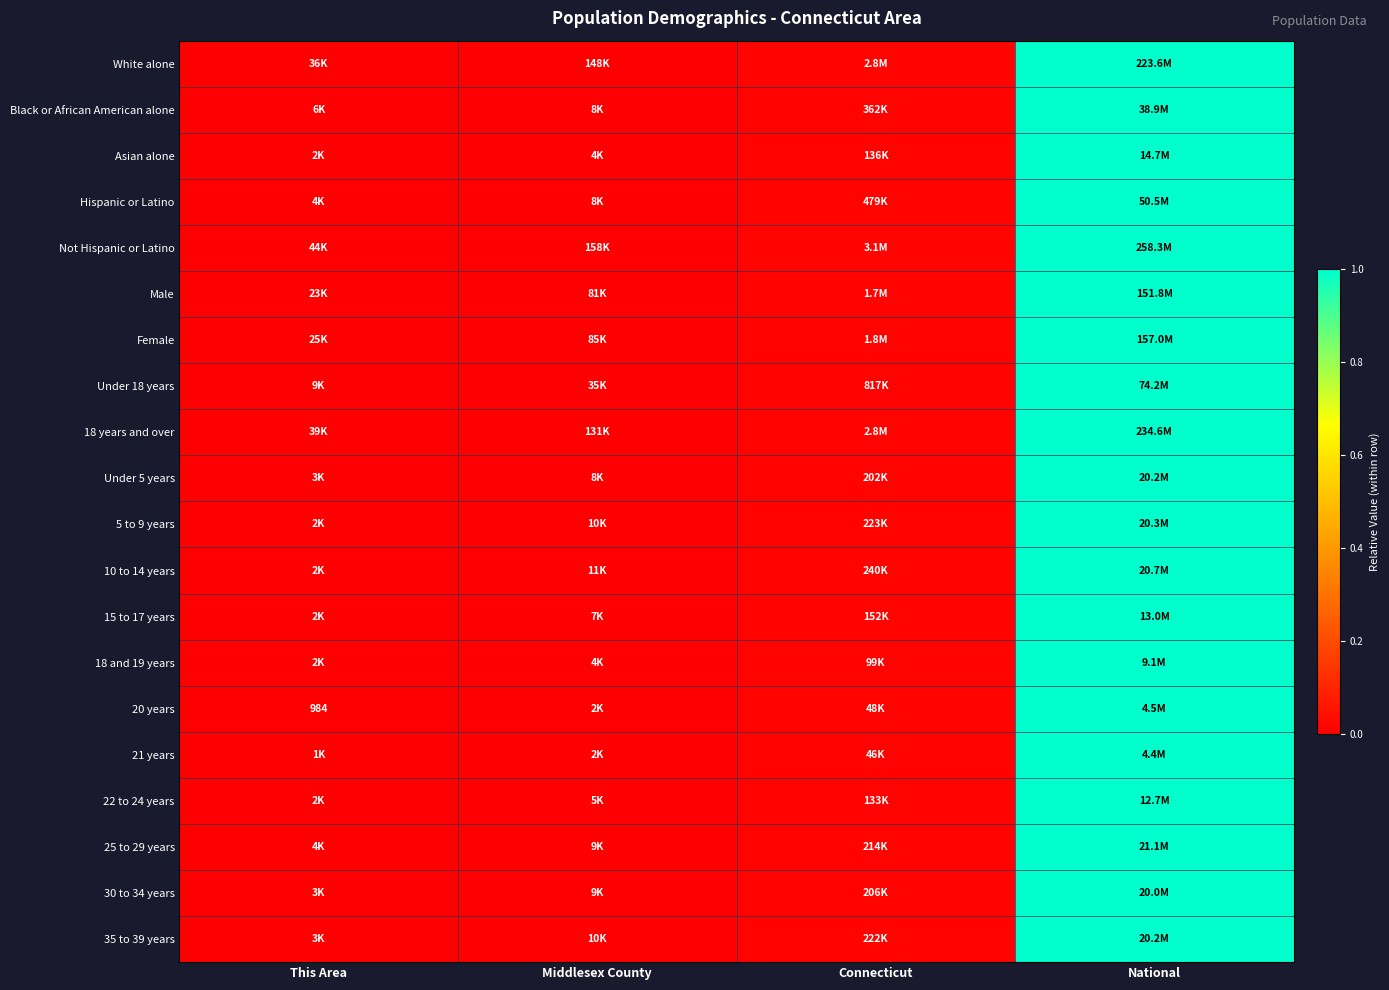

Which category has the lowest value across all series?

This Area